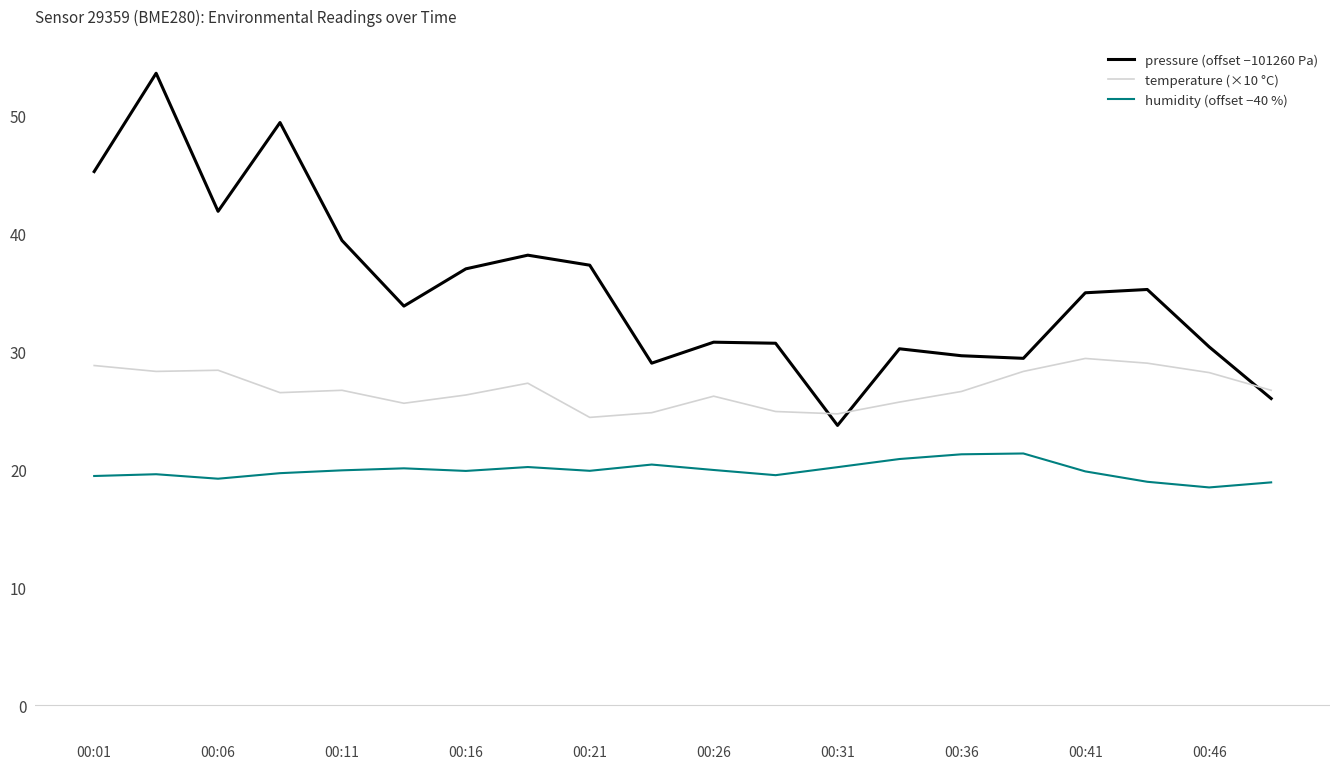

Rank the series by their maximum value, from lowest to highest.

humidity (offset −40 %), temperature (×10 °C), pressure (offset −101260 Pa)